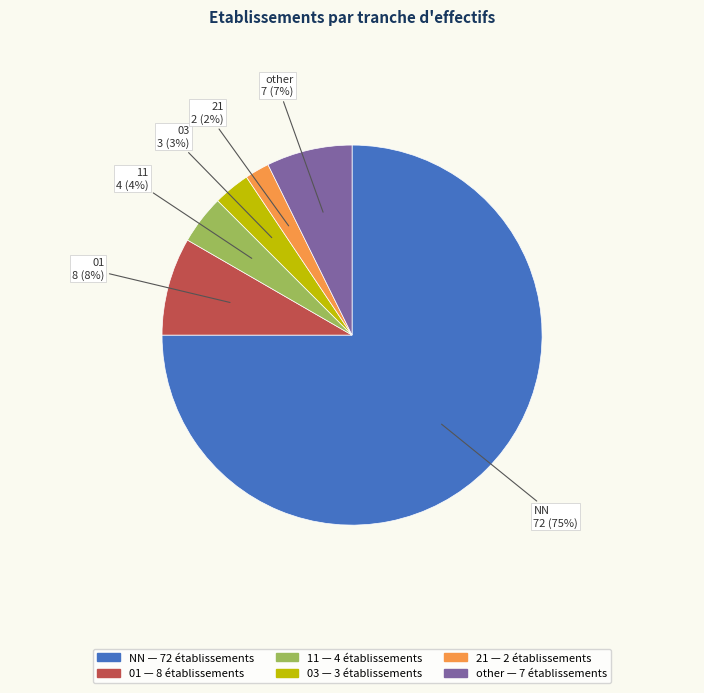

To the nearest percent, what is the combined percentage of 01 and 03?

11%